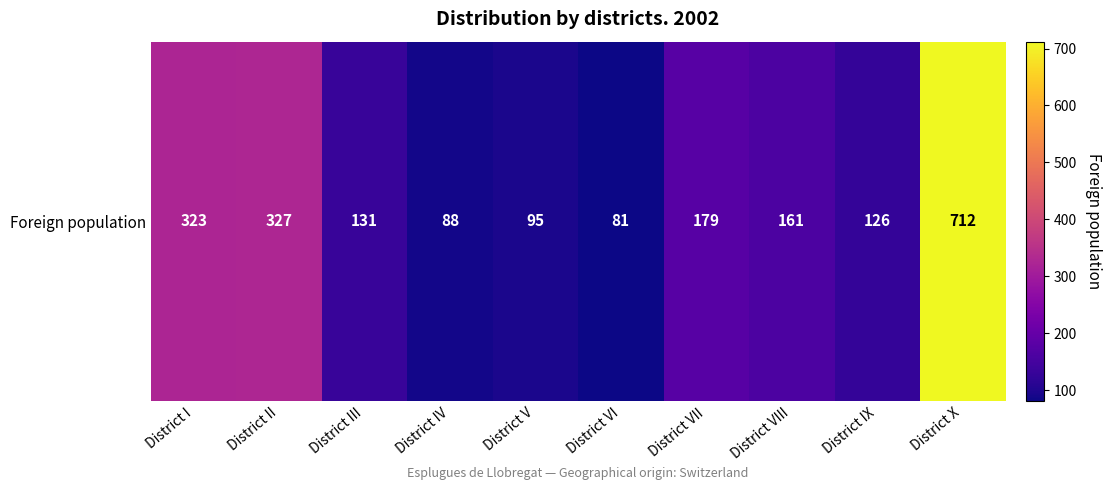

What is the smallest value displayed?

81